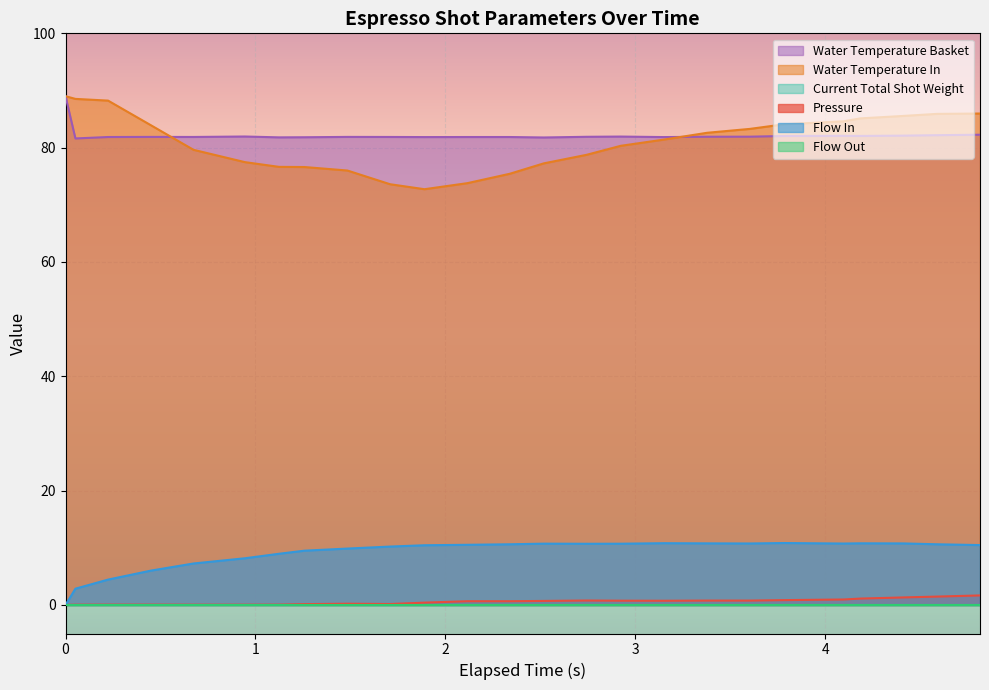

Reading right to left, what are all the values shown in this chart?

pressure: 24=1.7	23=1.5	22=1.3	21=1.1	20=0.9	19=0.8	18=0.8	17=0.8	16=0.7	15=0.7	14=0.8	13=0.7	12=0.7	11=0.7	10=0.4	9=0.2	8=0.2	7=0.1	6=0.1	5=0.0	4=0.0	3=0.1	2=0.1	1=0.0	0=0.0
flow_in: 24=10.5	23=10.6	22=10.8	21=10.8	20=10.7	19=10.8	18=10.8	17=10.8	16=10.8	15=10.7	14=10.7	13=10.7	12=10.6	11=10.5	10=10.4	9=10.2	8=9.9	7=9.5	6=8.9	5=8.2	4=7.2	3=6.0	2=4.4	1=2.8	0=0.0
water_temperature_in: 24=86.0	23=85.9	22=85.5	21=85.1	20=84.6	19=84.1	18=83.3	17=82.6	16=81.4	15=80.3	14=78.8	13=77.2	12=75.4	11=73.8	10=72.7	9=73.6	8=76.0	7=76.6	6=76.6	5=77.5	4=79.6	3=83.9	2=88.2	1=88.5	0=89.0
water_temperature_basket: 24=82.3	23=82.2	22=82.1	21=82.0	20=82.1	19=82.0	18=81.9	17=81.9	16=81.8	15=81.9	14=81.9	13=81.8	12=81.9	11=81.9	10=81.8	9=81.9	8=81.9	7=81.8	6=81.8	5=82.0	4=81.9	3=81.9	2=81.9	1=81.6	0=89.0